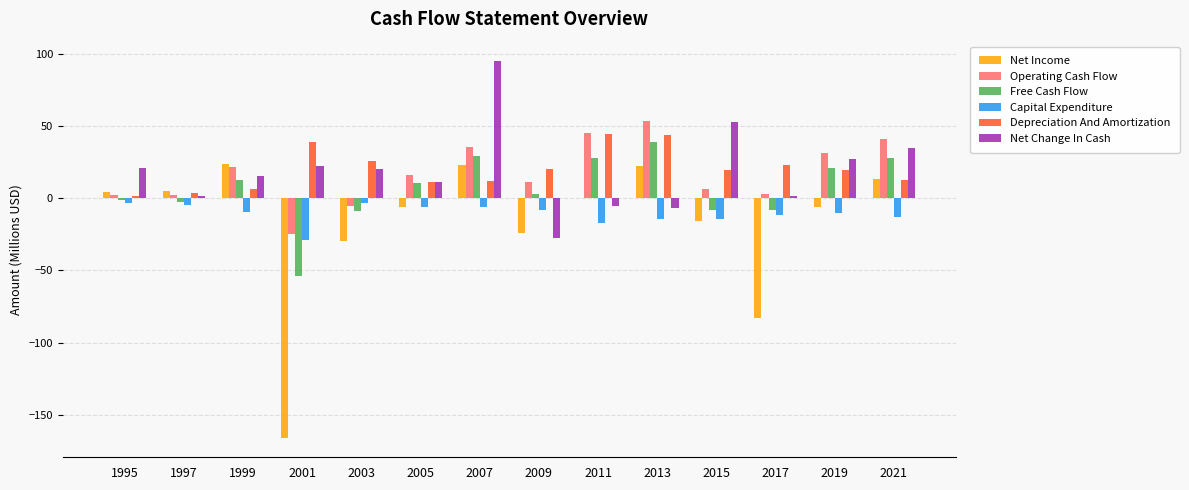

Which label corresponds to the largest value in the chart?

2007